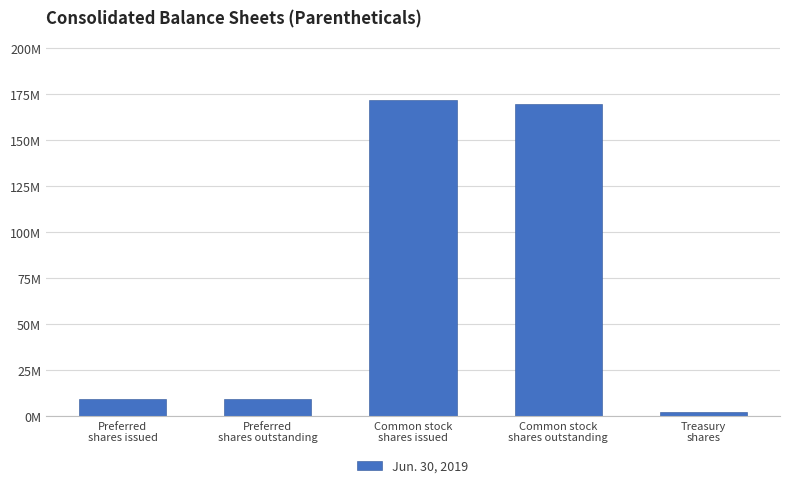

The value at Preferred
shares issued is 15984767. True or false?

False